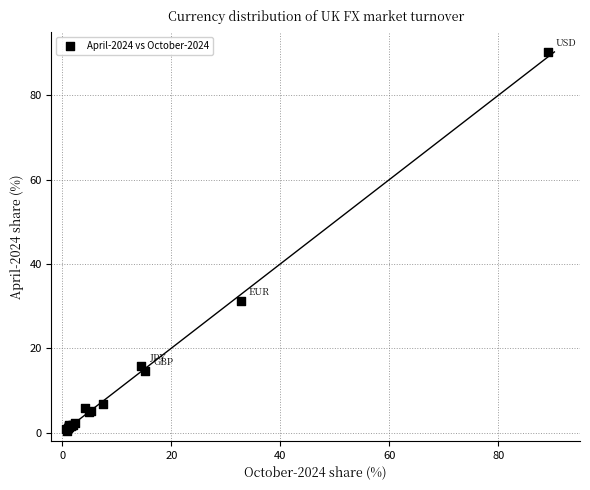

What Y value in the scatter plot is closest to 45?

31.1